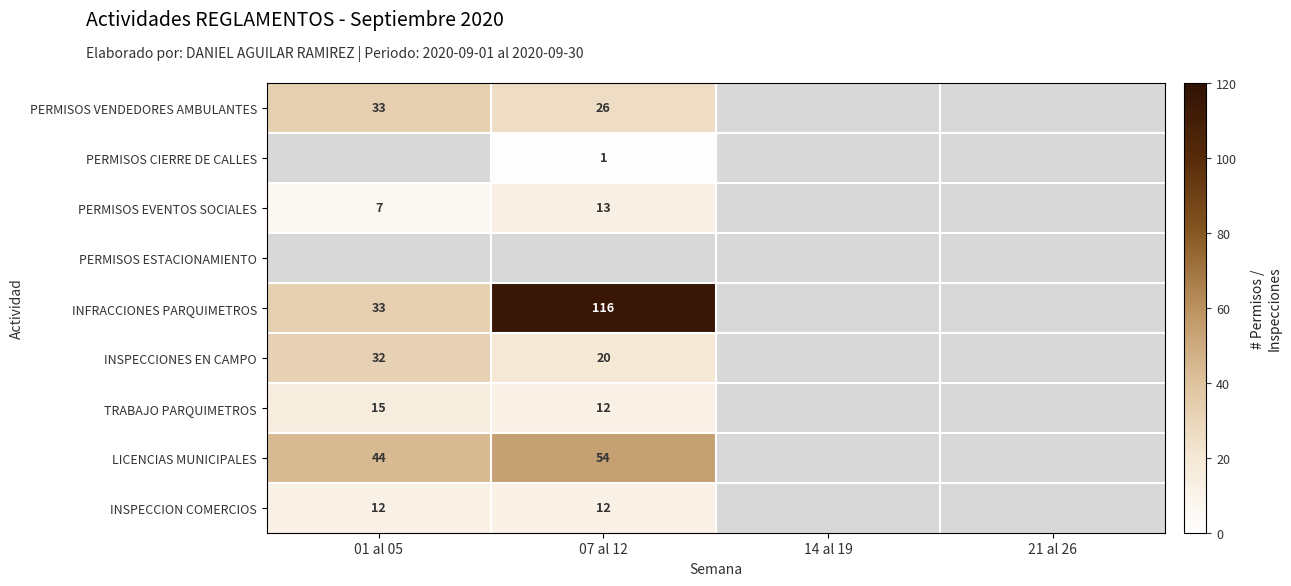

True or false: PERMISOS VENDEDORES AMBULANTES has a value of 18 at 07 al 12.

False